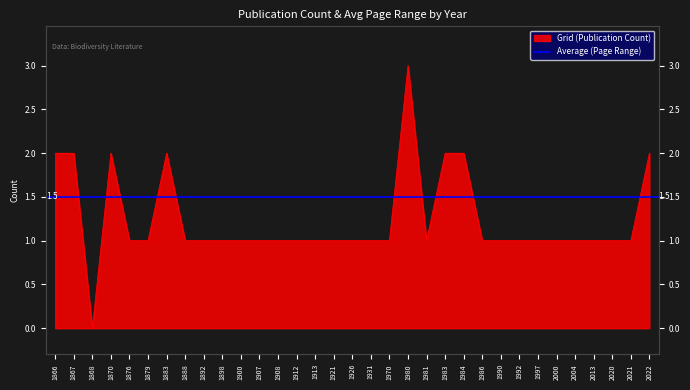

How many positive values are there?

32